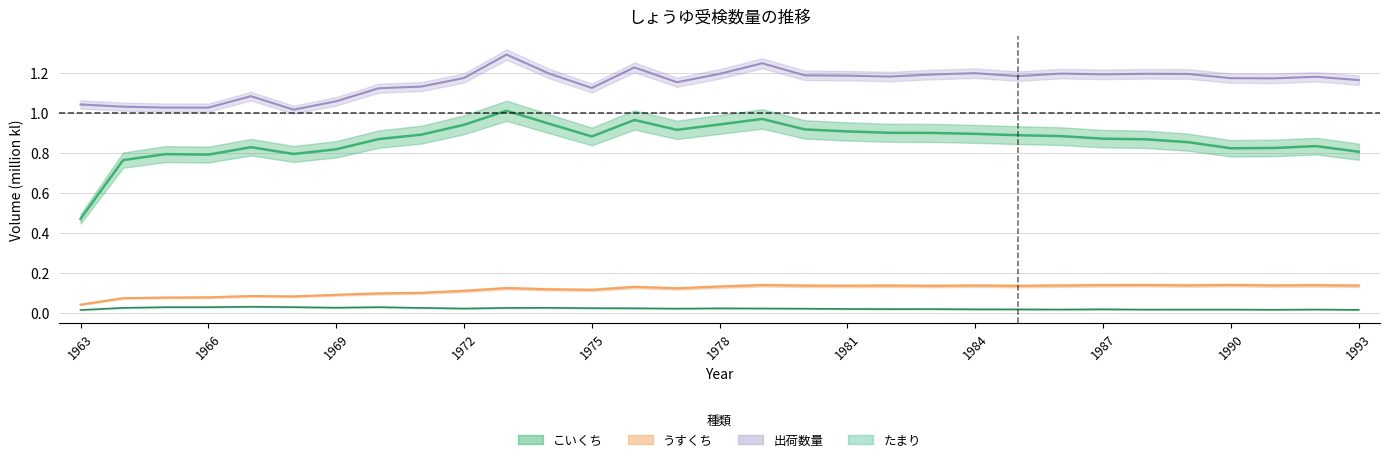

Where is こいくち nearest to the value 0?

1963